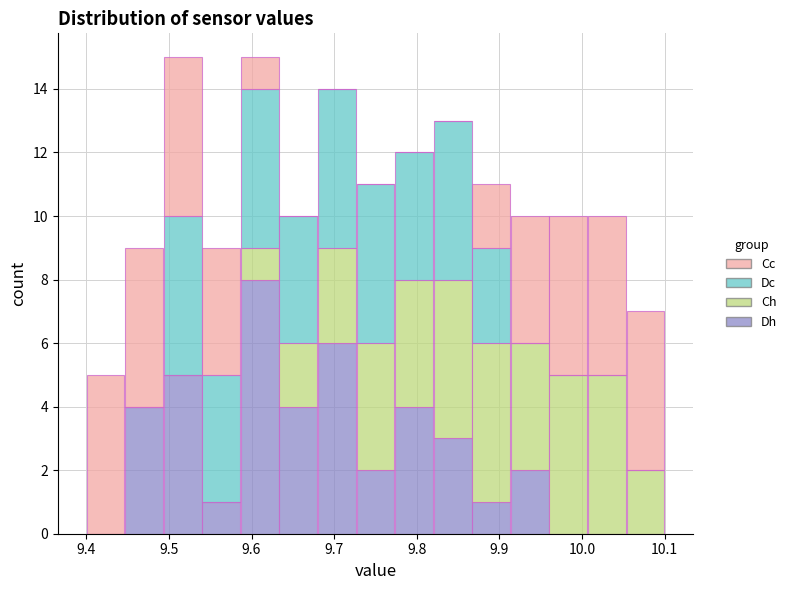

Reading left to right, list every stacked bar in this chart as the range it spans on the x-axis followed by its total height. Neither the bar edges nor the heights are printed on the chart, so give them approximately, as read against the axes.

9.40 to 9.45: 5
9.45 to 9.49: 9
9.49 to 9.54: 15
9.54 to 9.59: 9
9.59 to 9.63: 15
9.63 to 9.68: 10
9.68 to 9.73: 14
9.73 to 9.77: 11
9.77 to 9.82: 12
9.82 to 9.87: 13
9.87 to 9.91: 11
9.91 to 9.96: 10
9.96 to 10.01: 10
10.01 to 10.05: 10
10.05 to 10.10: 7